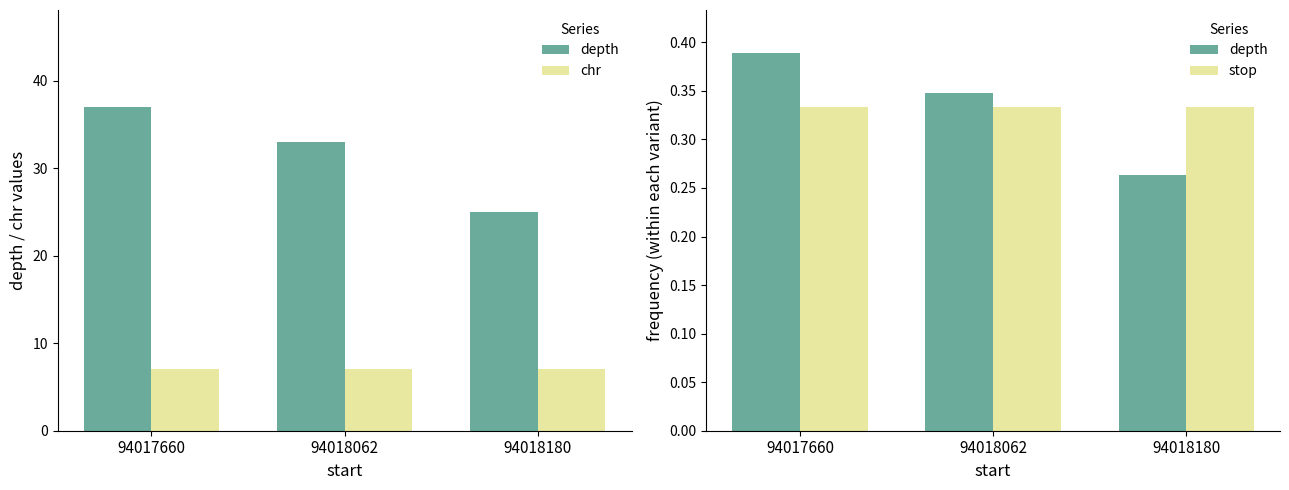

At which category is the sum across all series the highest?

94017660